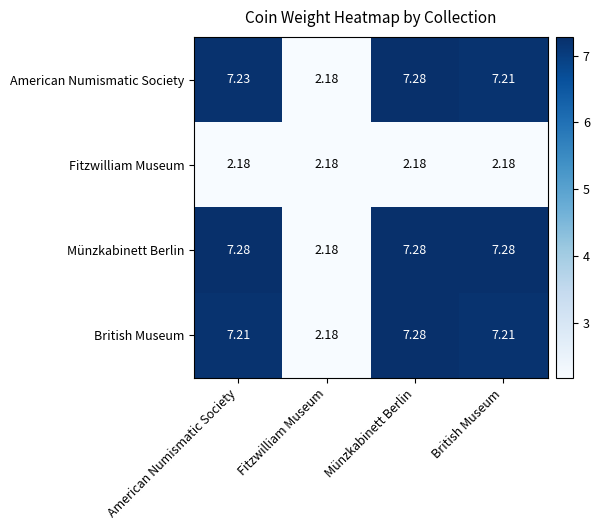

Between American Numismatic Society and British Museum, which series saw the biggest shift?

American Numismatic Society